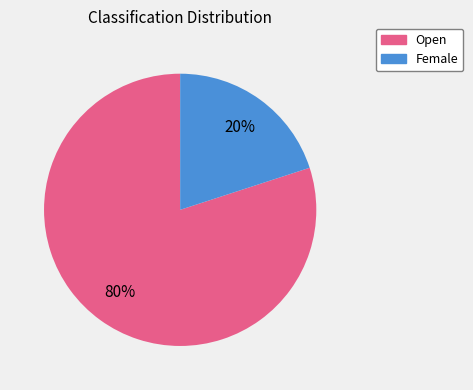

Does any single category account for the majority?

Yes